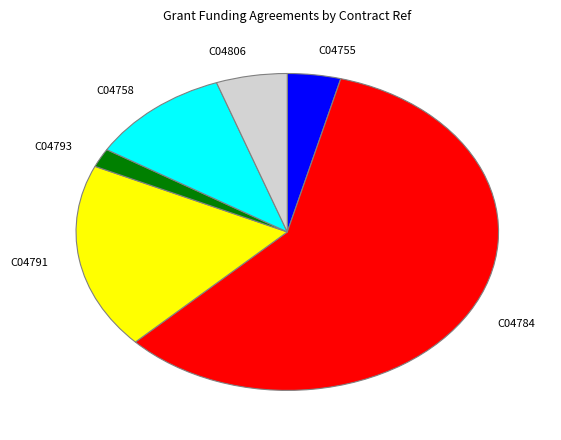

Is C04806 the majority of the pie?

No